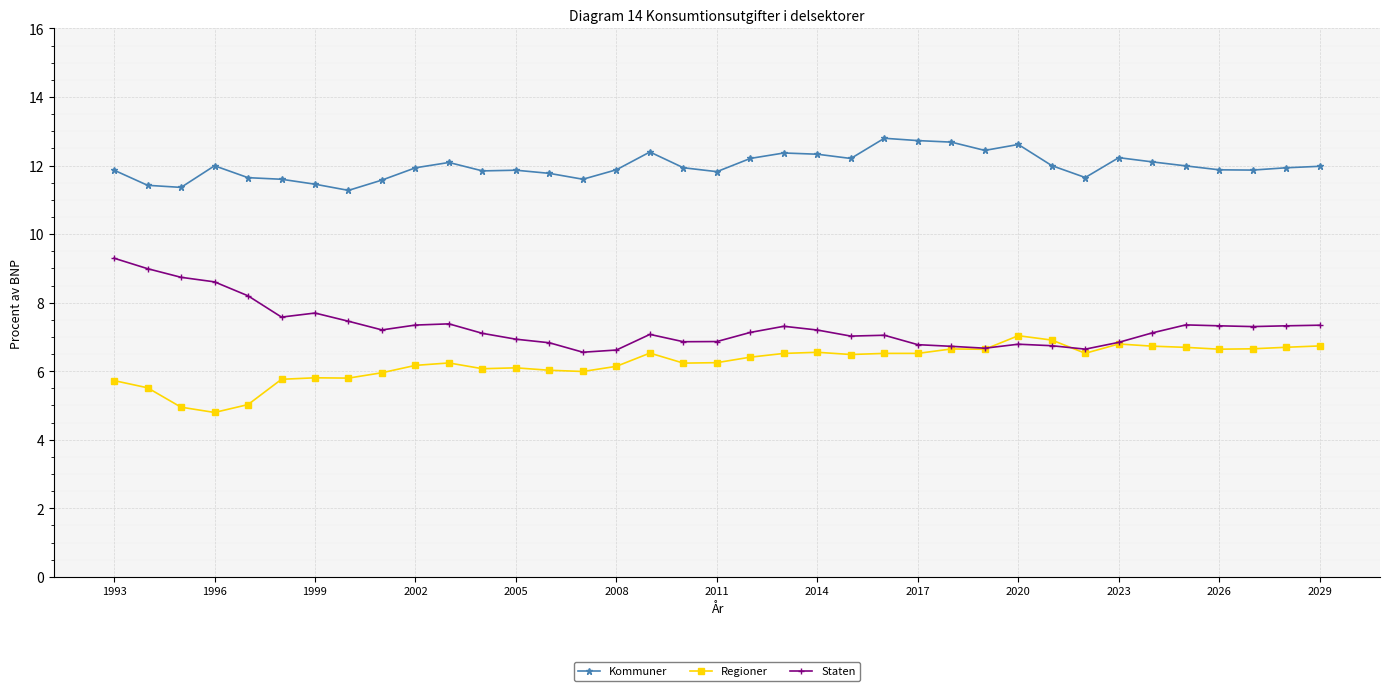

List the series in order of their overall mean, highest first.

Kommuner, Staten, Regioner